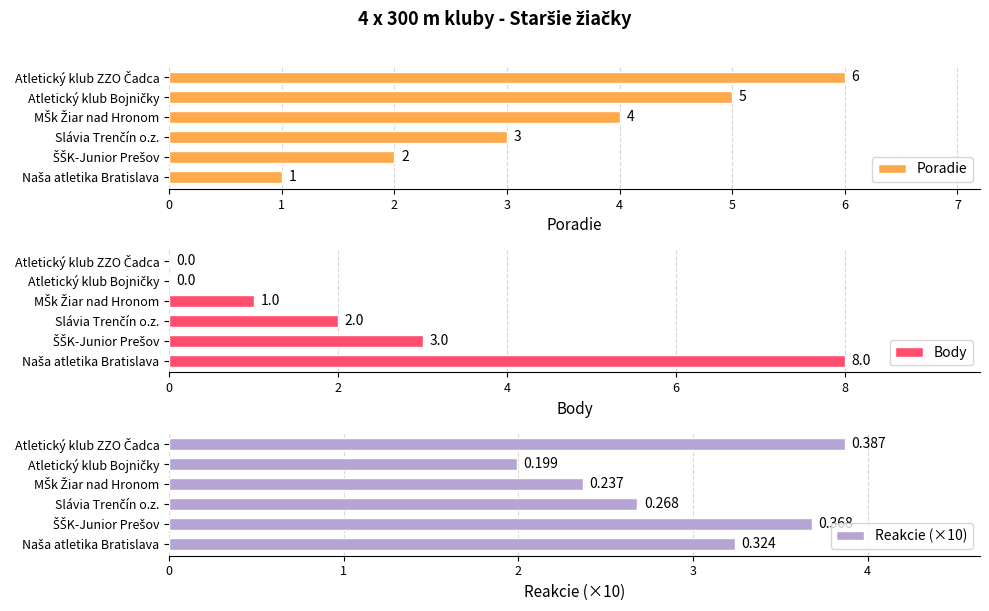

How many series are shown in this chart?

3